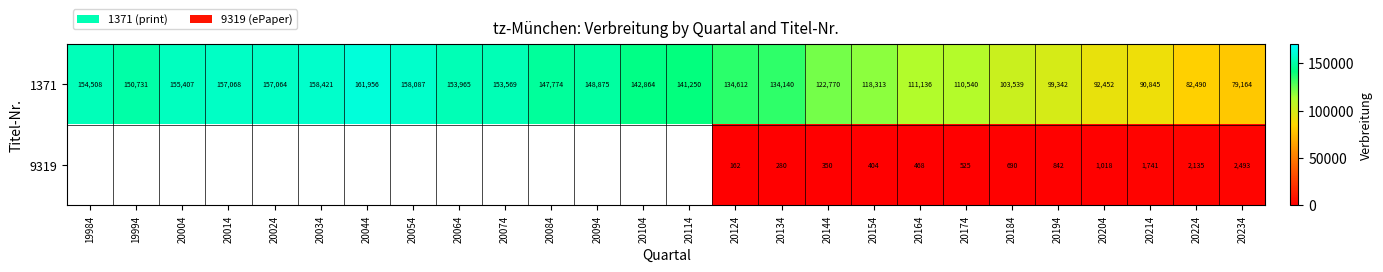

Which series changed the most between 20144 and 20194?

1371